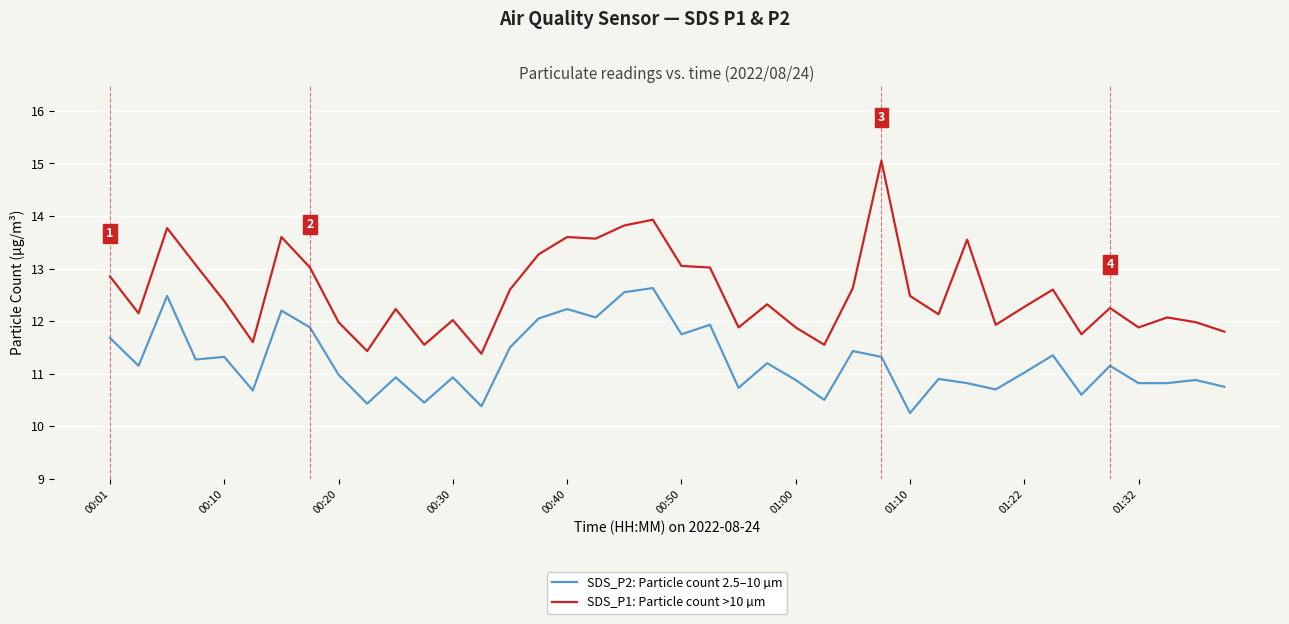

At how many categories does at least one series exceed 14?

1